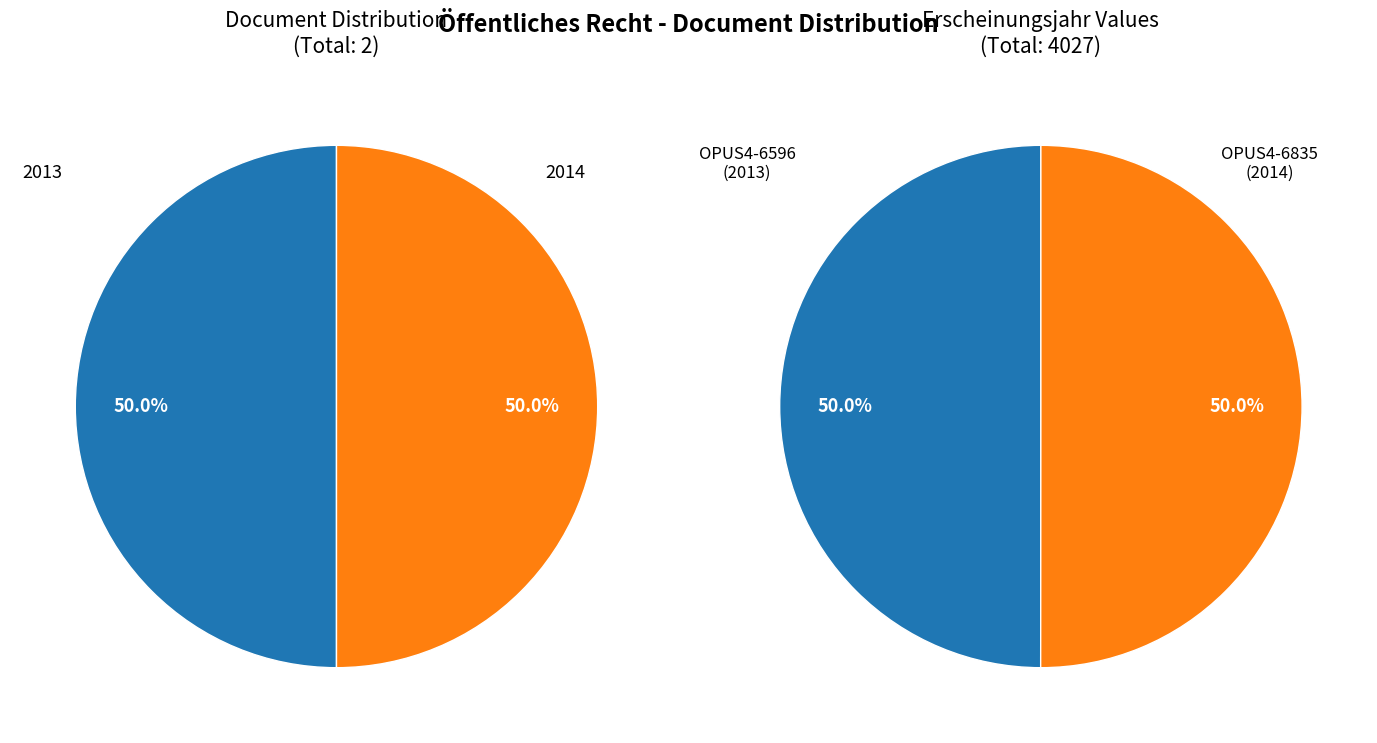

Approximately how many times larger is the value at OPUS4-6835 compared to OPUS4-6596?

1.0